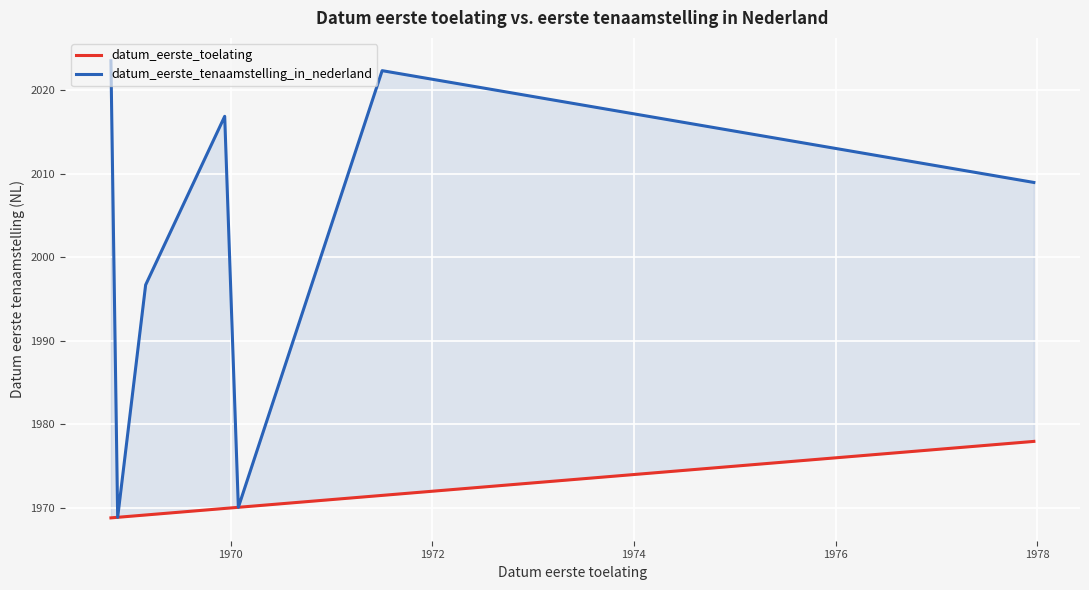

How many lines are shown in the chart?

2